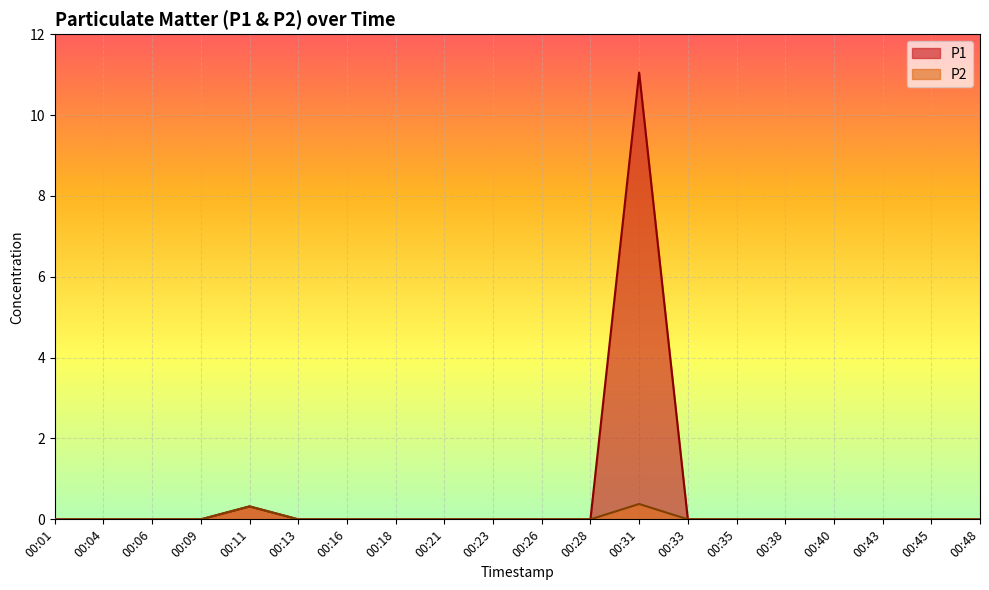

Which category has the highest value across all series?

00:31